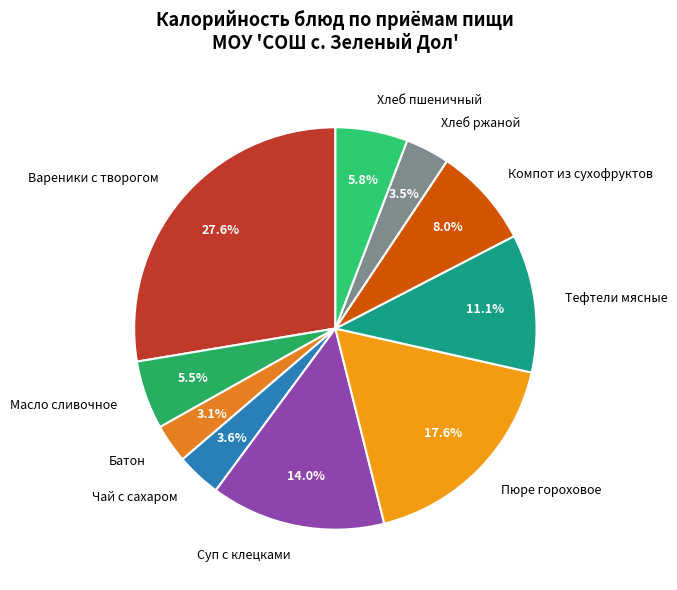

Which slice is the largest?

Вареники с творогом